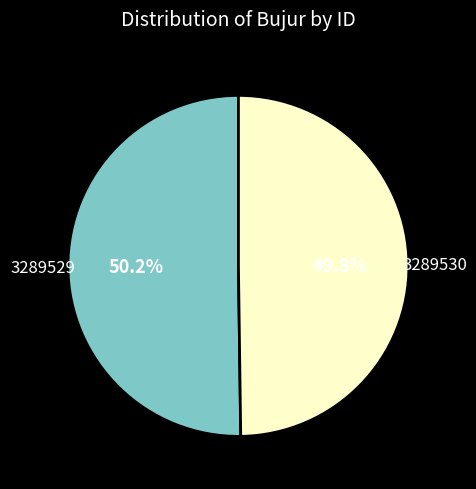

Does any single category account for the majority?

Yes